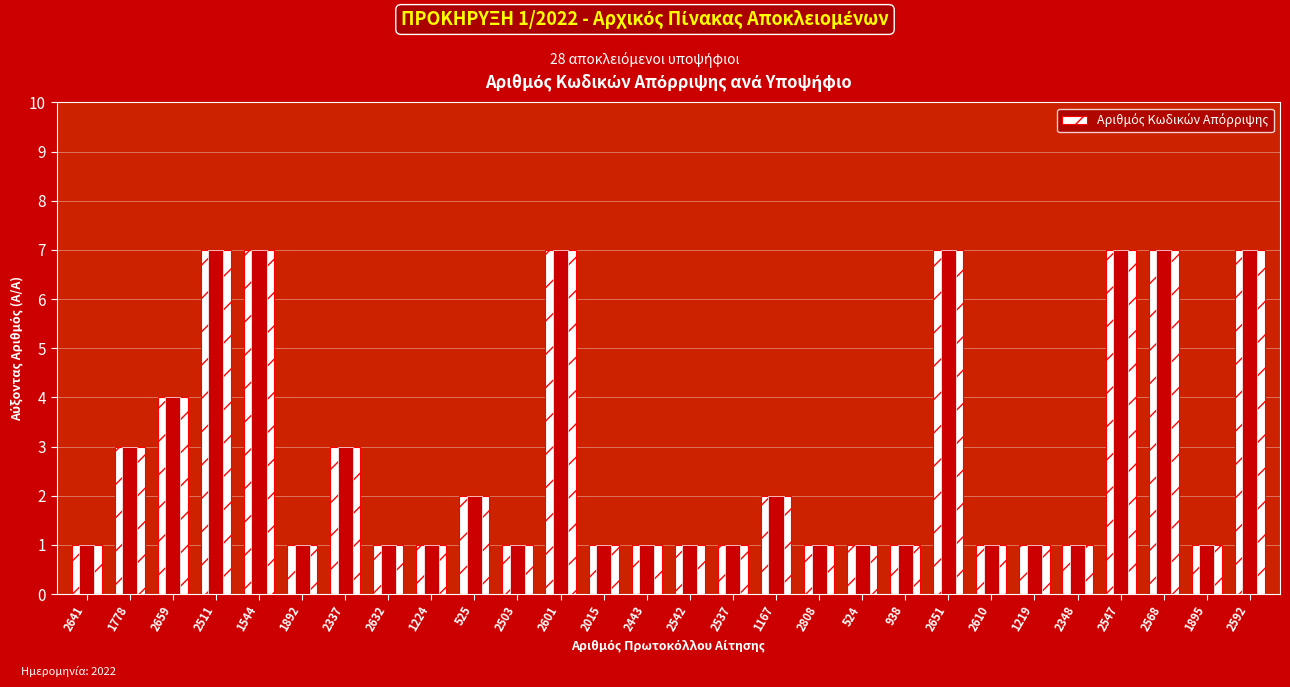

Is it true that the value at 1778 is 1?

False